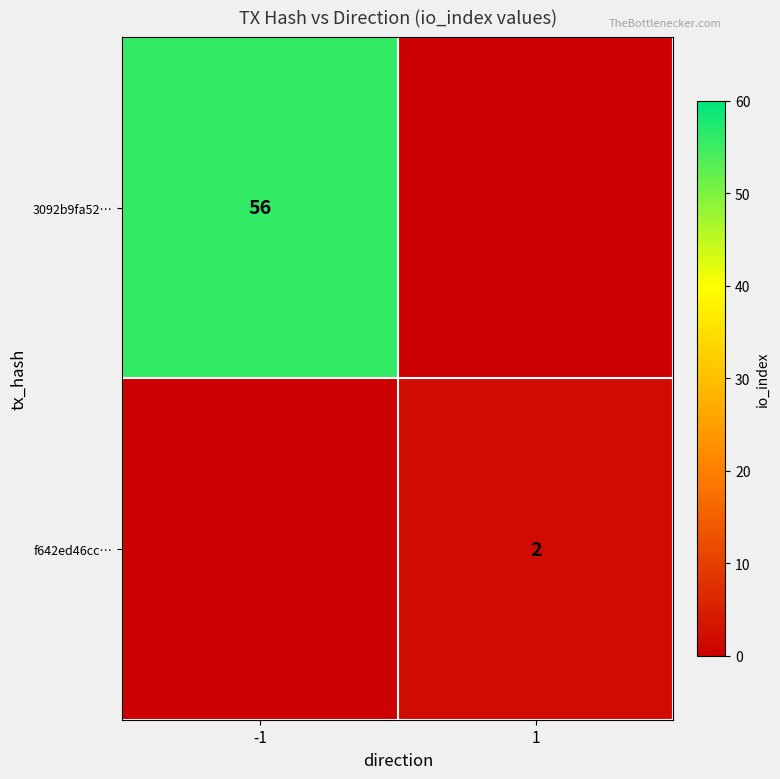

At which category is the sum across all series the highest?

-1